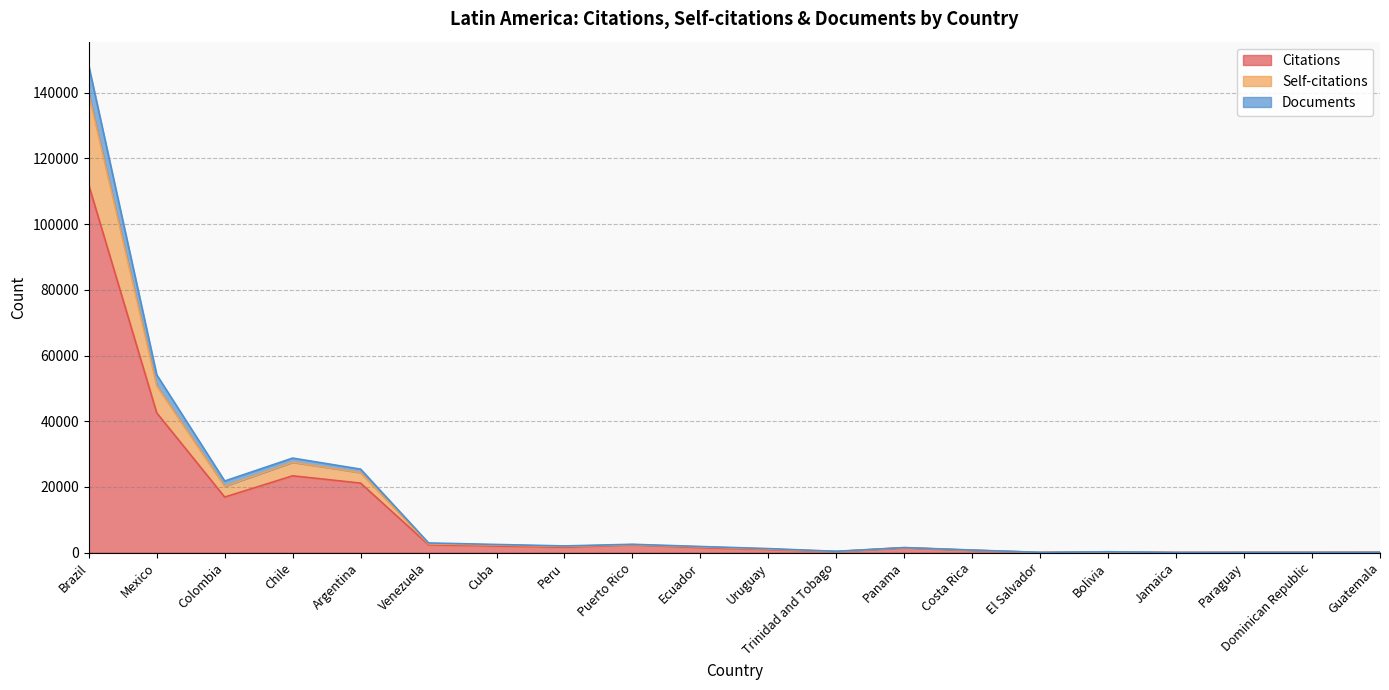

What is the label of the 17th point from the left?

Jamaica